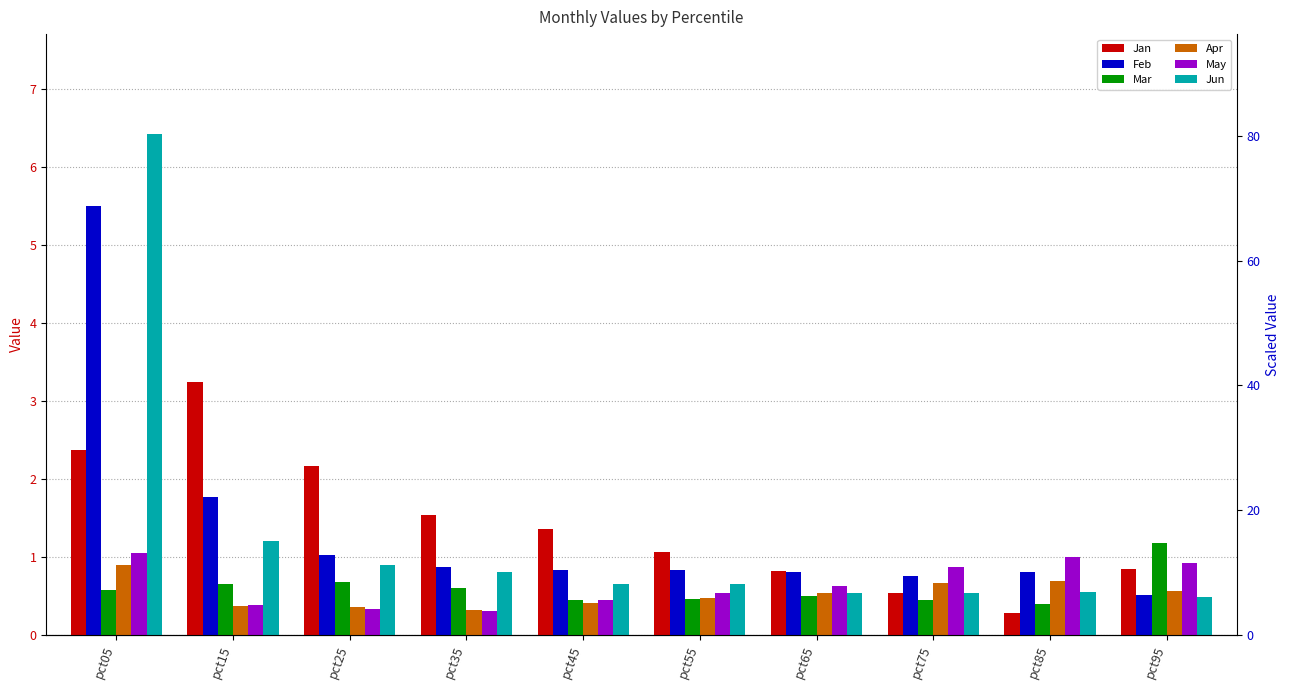

Is it true that May equals 0.9 at pct65?

False